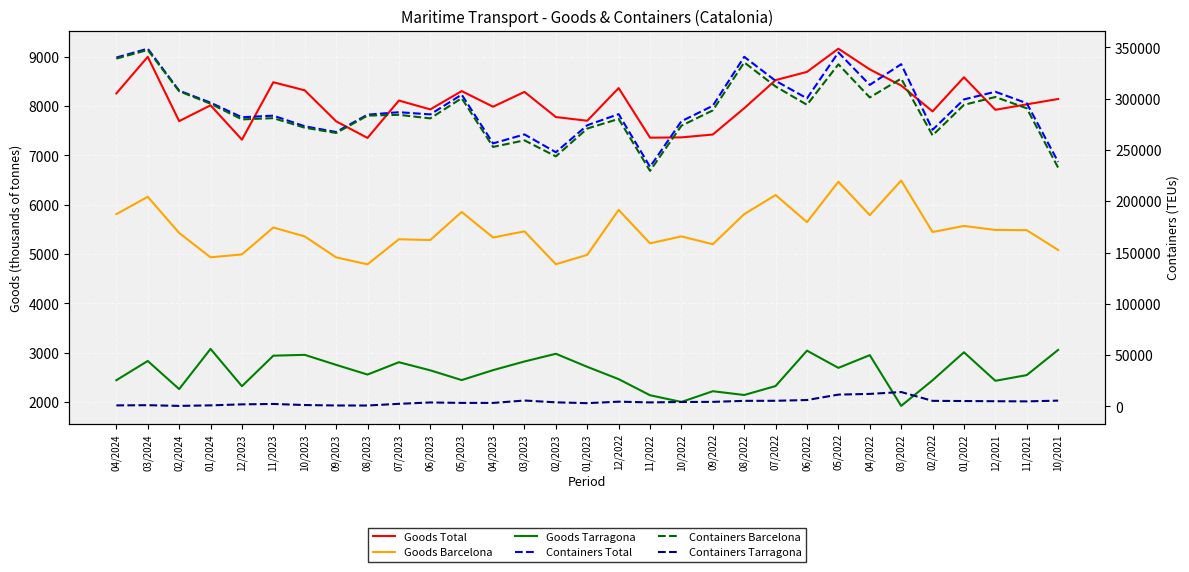

What is the difference between the highest and lowest values at 09/2022?

290768.1